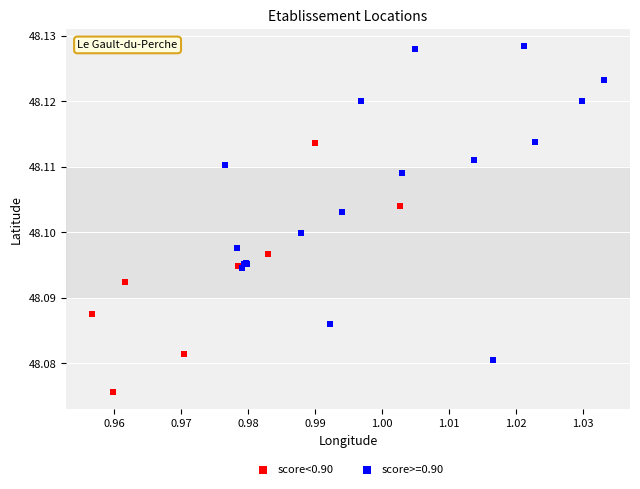

Which series has the widest spread of Y values?

score>=0.90